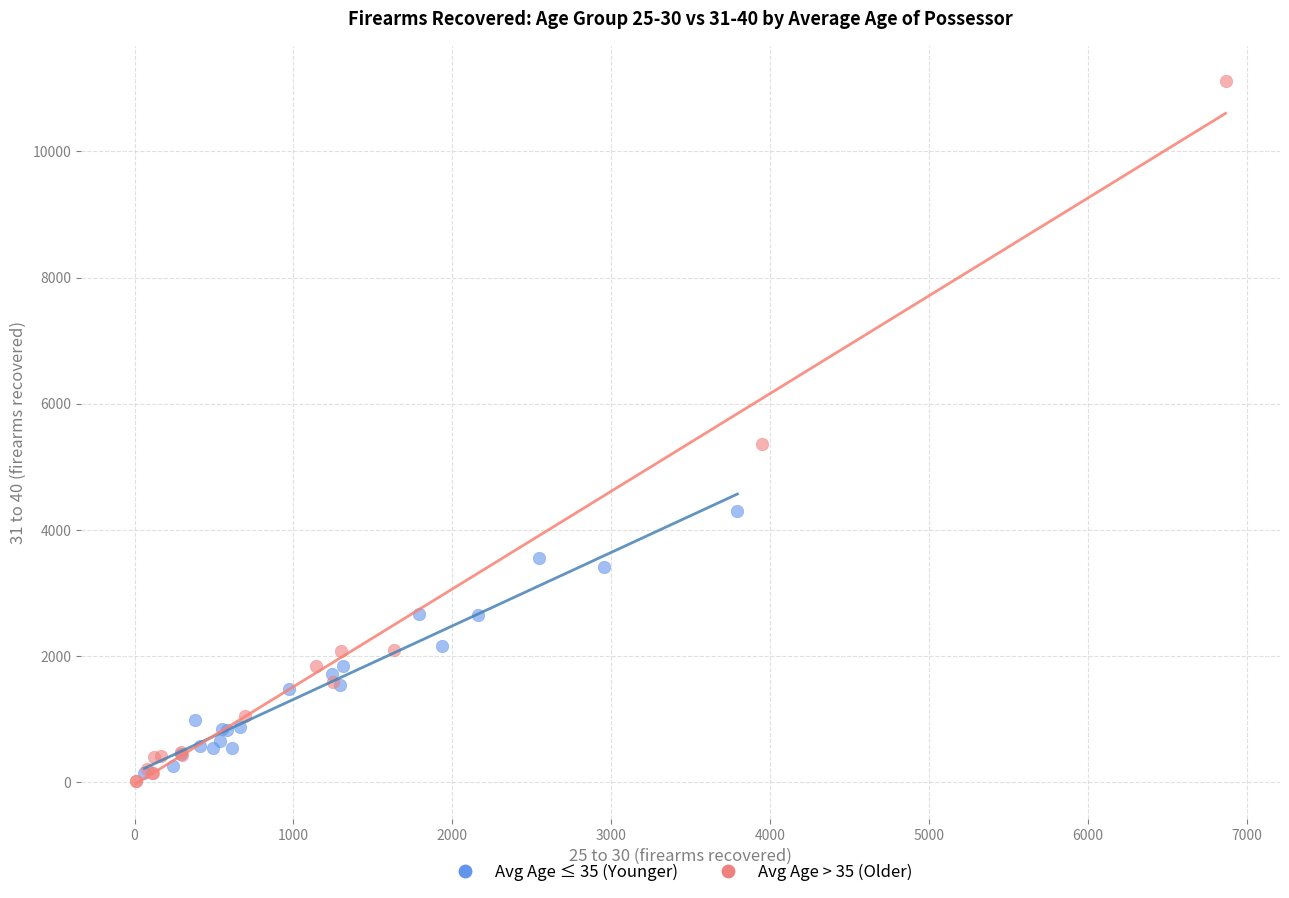

Which series has the largest Y range (max minus min)?

Avg Age > 35 (Older)